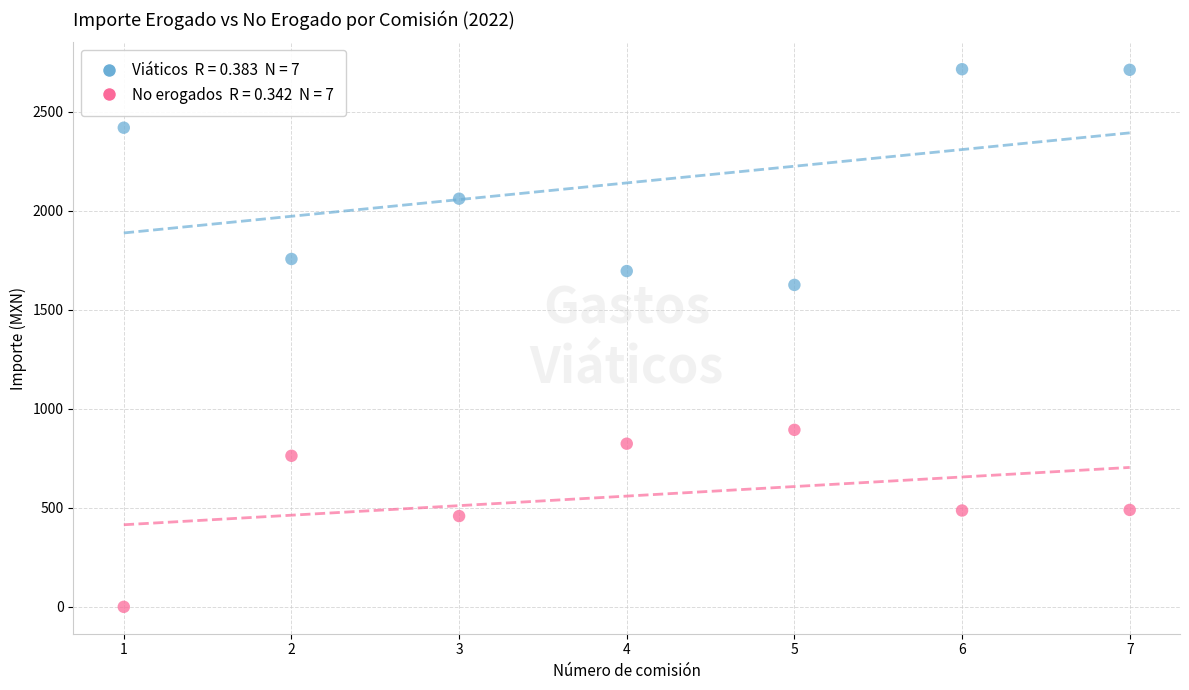

Across all data points, what is the range of X values (max minus min)?

6.0